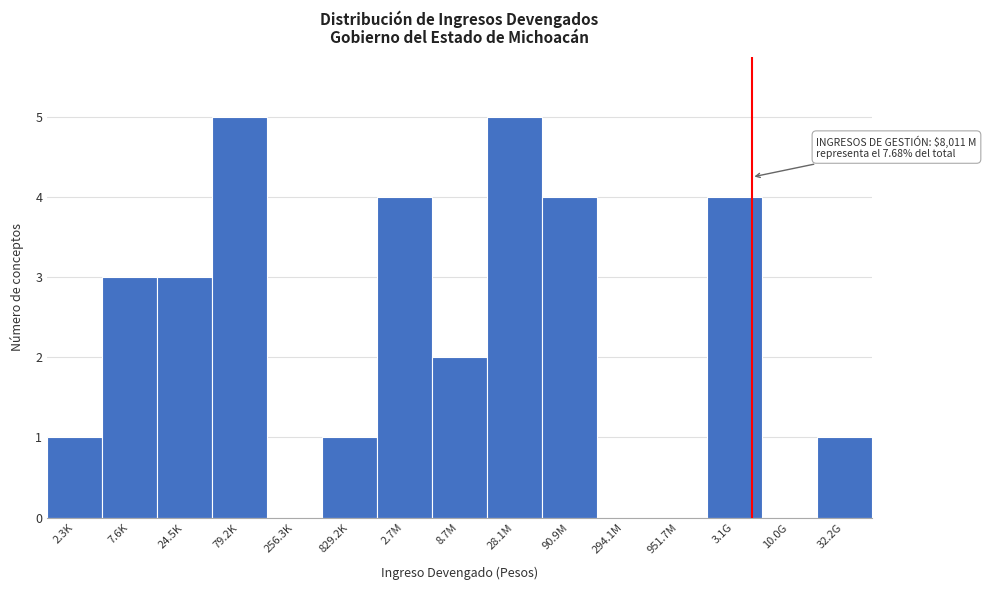

Reading right to left, transcribe all the data shown in this chart.

32.2G=1	10.0G=0	3.1G=4	951.7M=0	294.1M=0	90.9M=4	28.1M=5	8.7M=2	2.7M=4	829.2K=1	256.3K=0	79.2K=5	24.5K=3	7.6K=3	2.3K=1